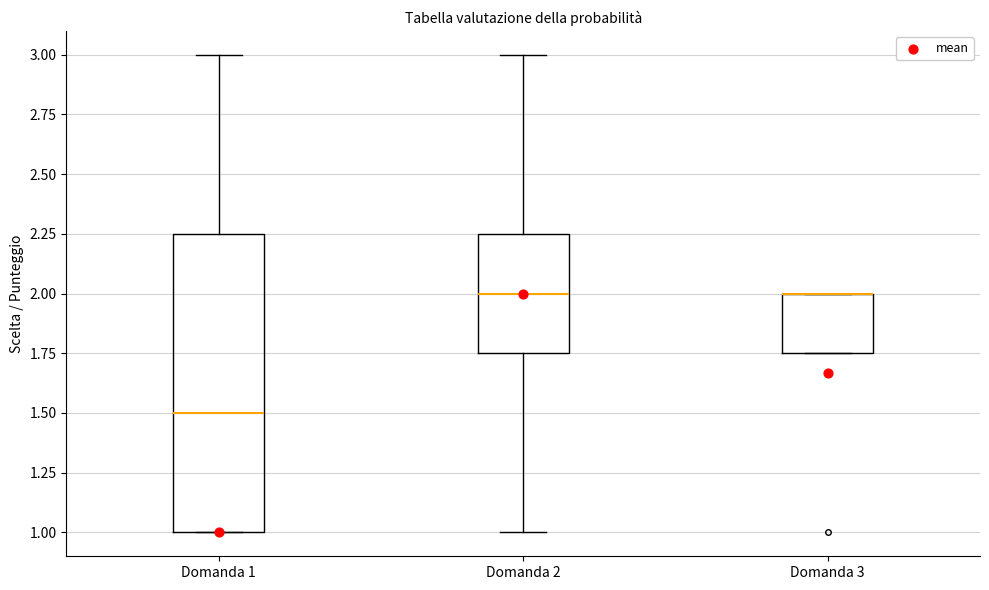

Where does the median line of the box for Domanda 2 sit on the y-axis? The values are not printed on the chart, so give them approximately, as read against the axis.

2.00